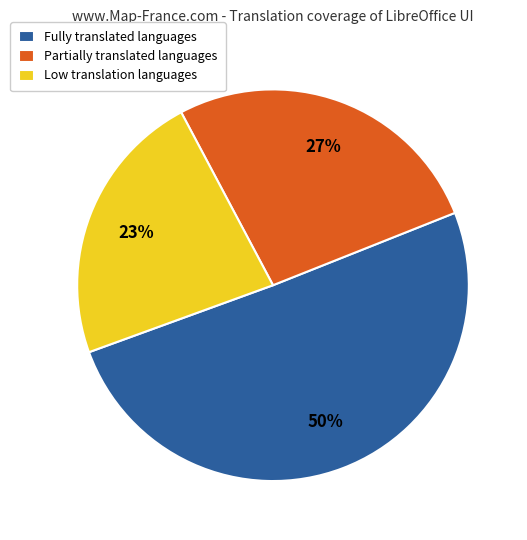

To the nearest percent, what is the average slice percentage?

33%